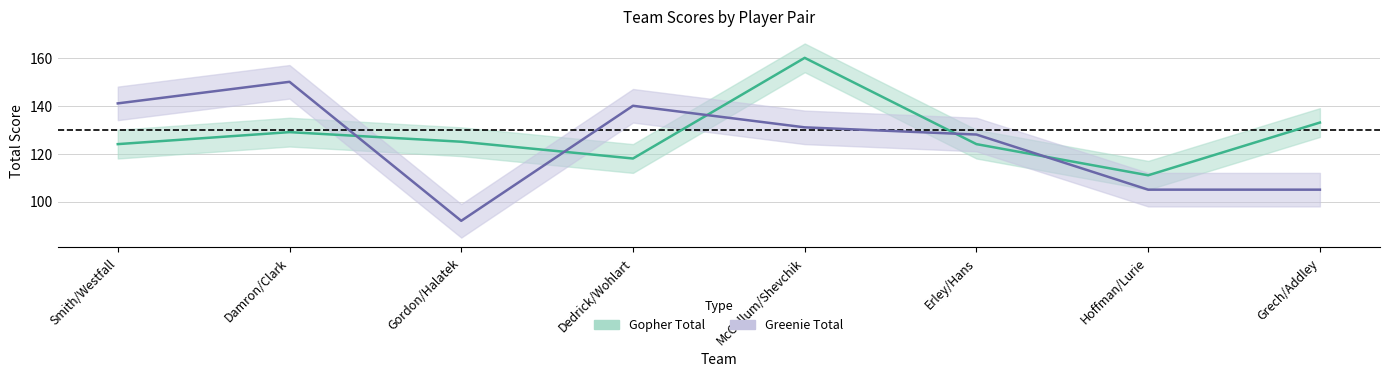

Which series has the largest total across all categories?

Gopher Total